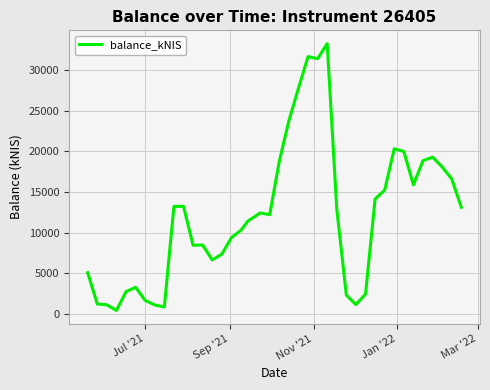

What is the maximum value shown in the chart?

33236.7